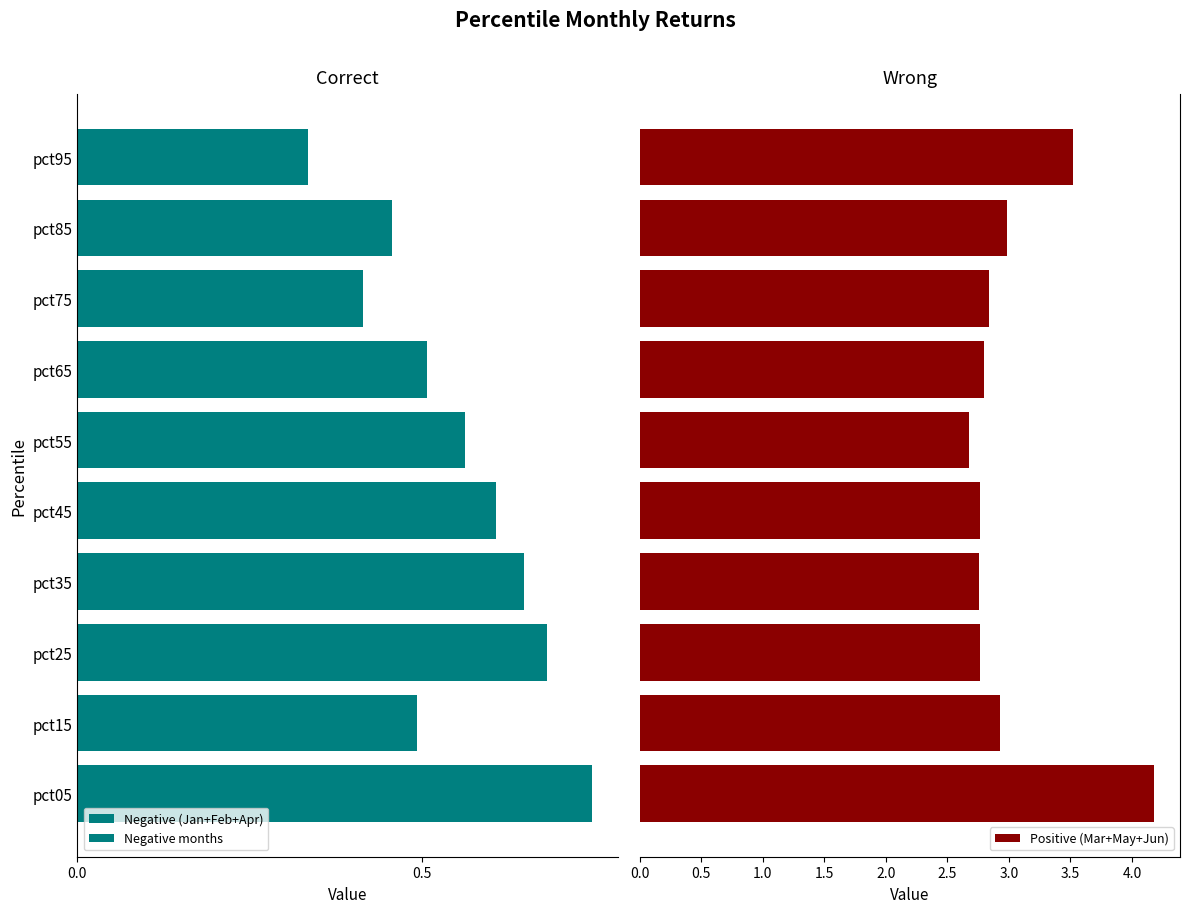

What is the difference between the maximum and minimum values in the Positive (Mar+May+Jun) series?

1.5